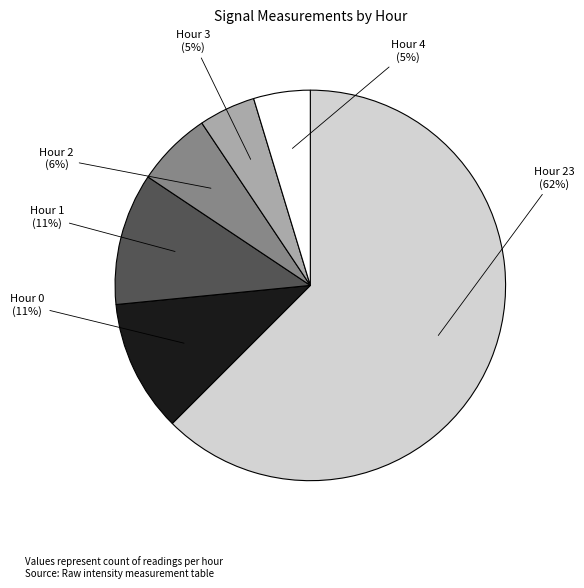

Do Hour 2 and Hour 3 together represent more than half of the pie?

No